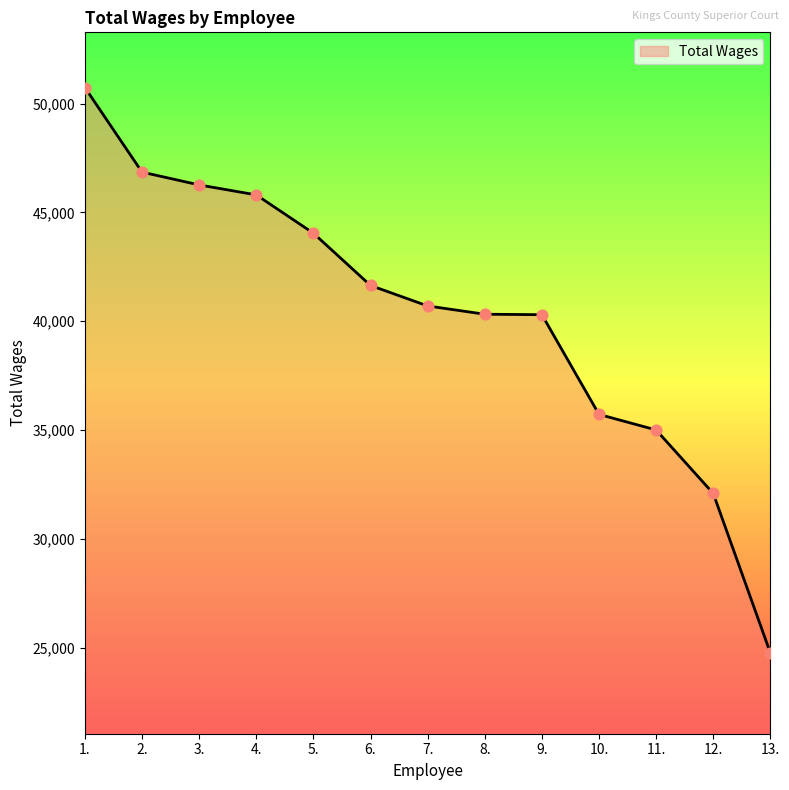

What is the change in value from 1. to 7.?

-10040